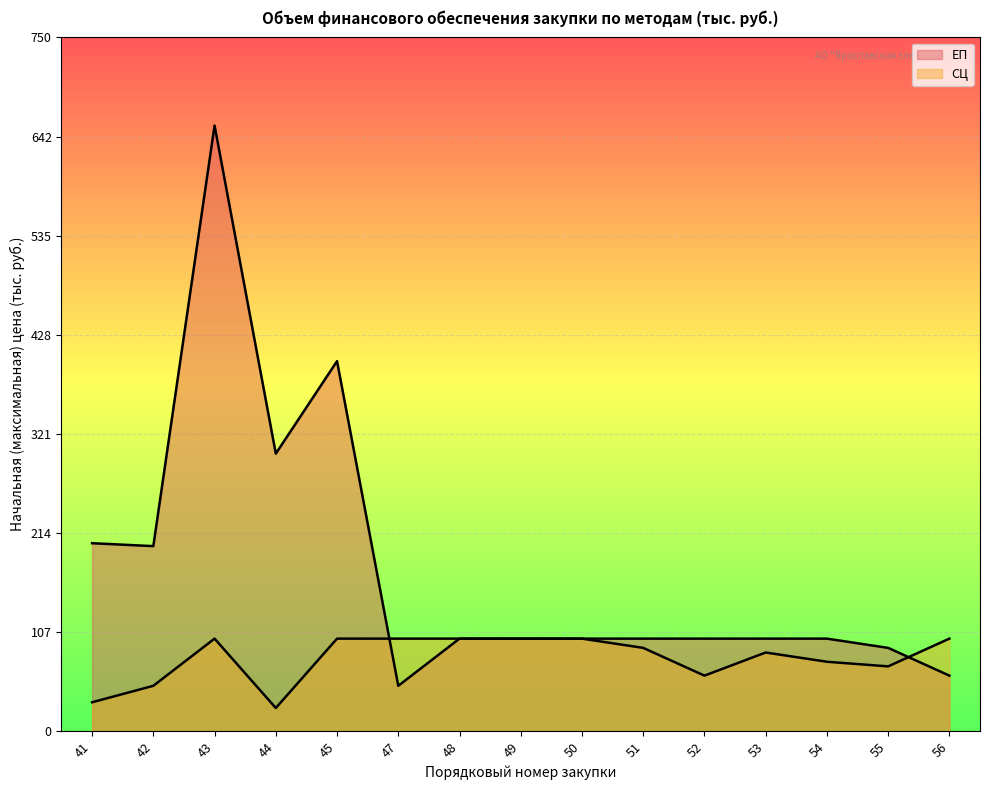

True or false: СЦ has a value of 42.7 at 50.

False